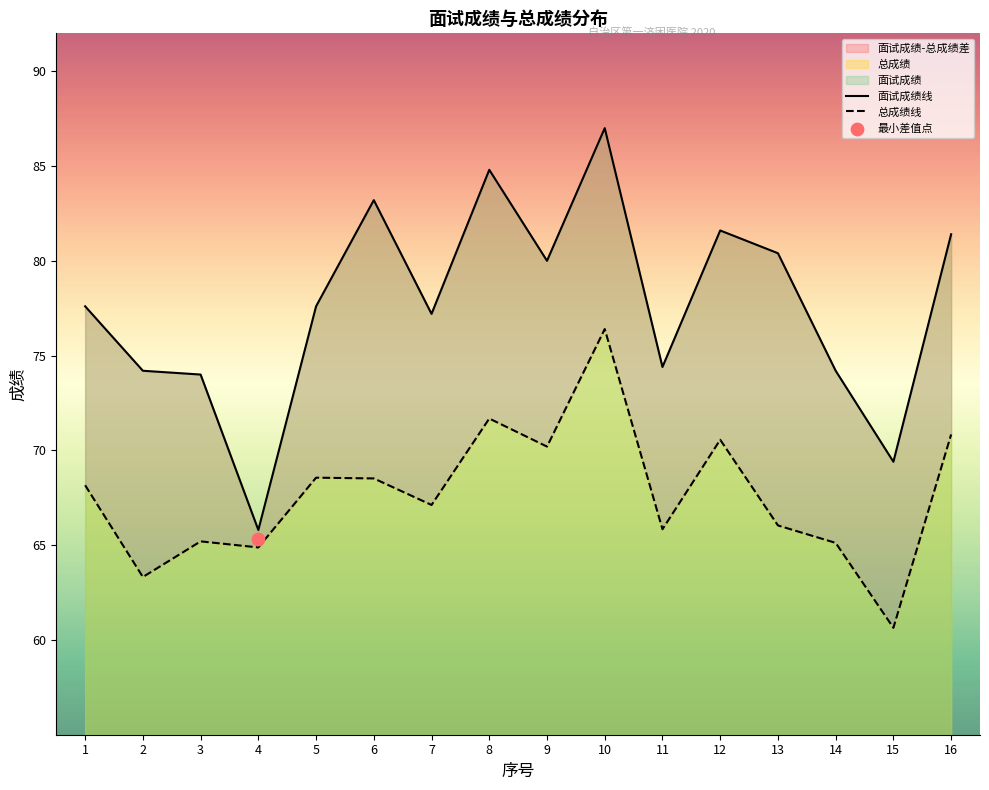

What is the total value across all series at 4?

130.7